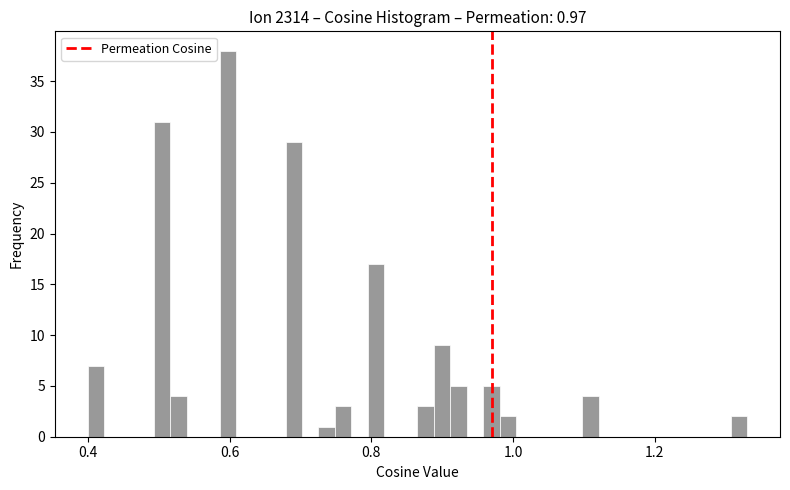

Around what value on the x-axis is the tallest bar? Give the approximate position of its centre, as read against the axis.

0.60